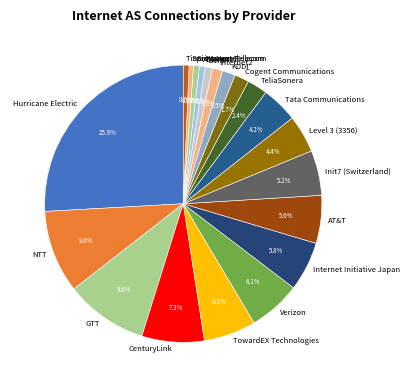

To the nearest percent, what portion does Tata Communications represent?

4%